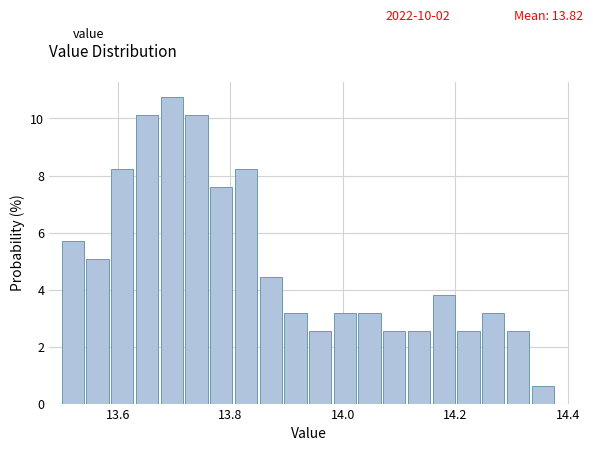

Read against the x-axis, roughly where is the centre of the tallest bar?

13.70